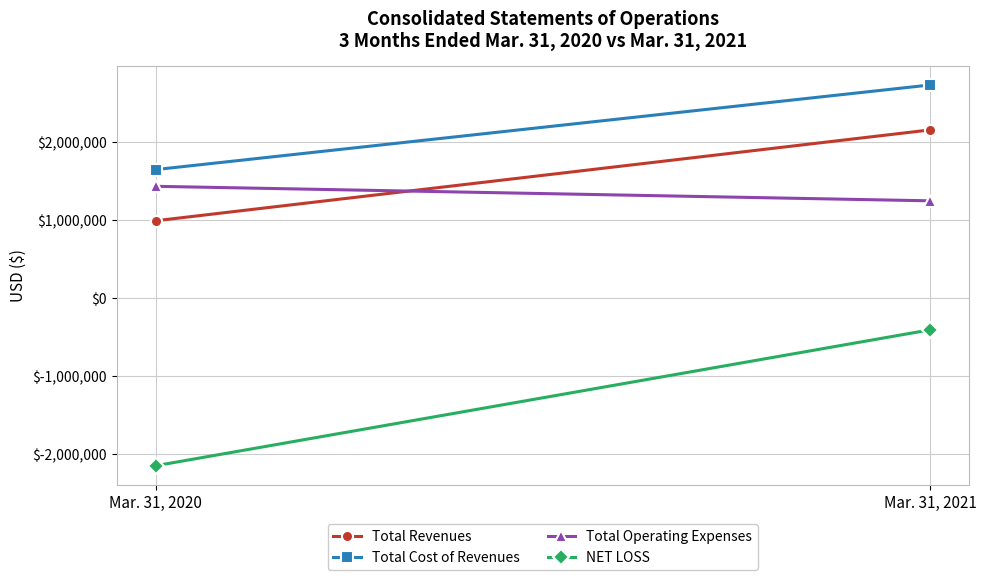

What is the minimum value for NET LOSS?

-2147049